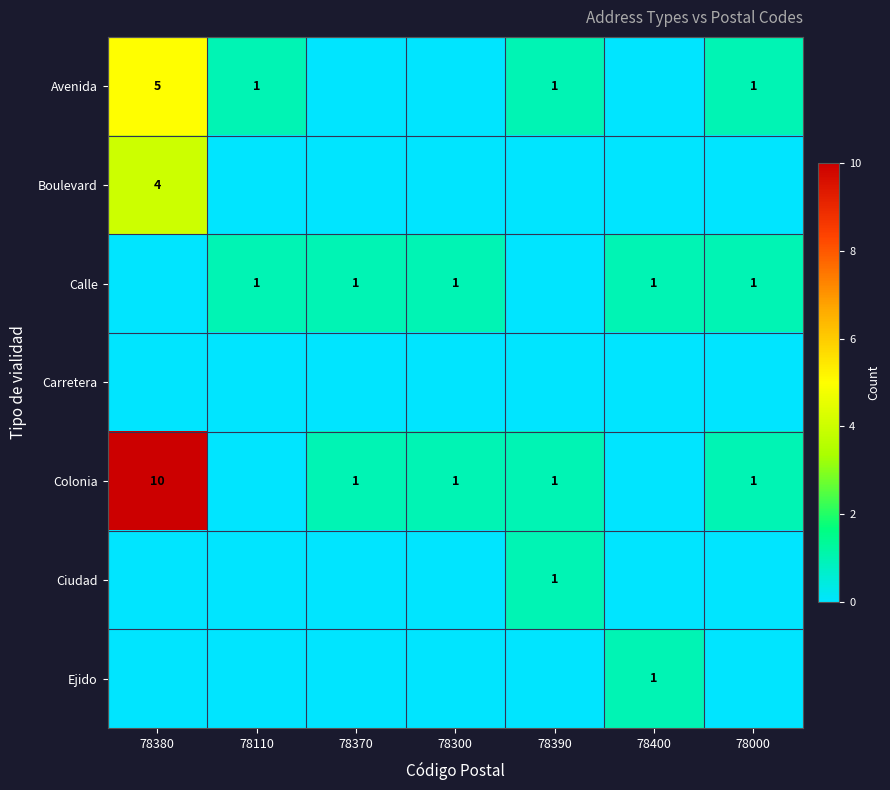

Is it true that Calle equals 2 at 78110?

False